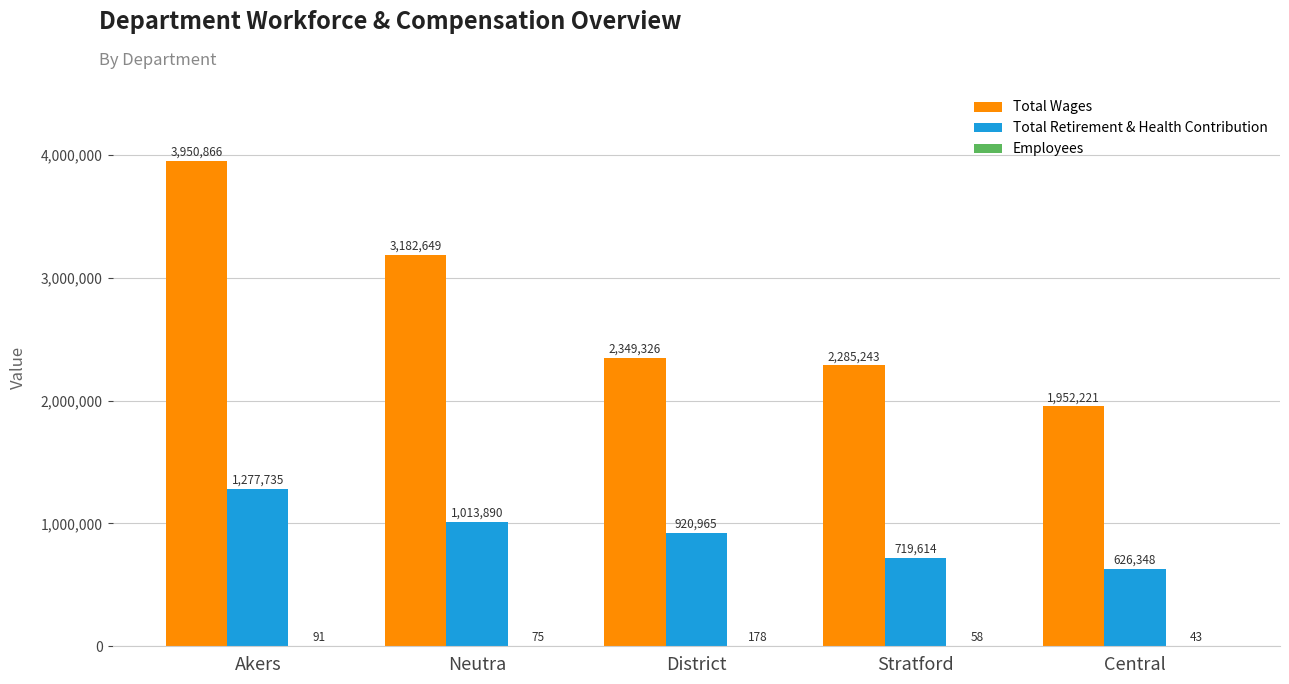

How many groups of bars are there?

5